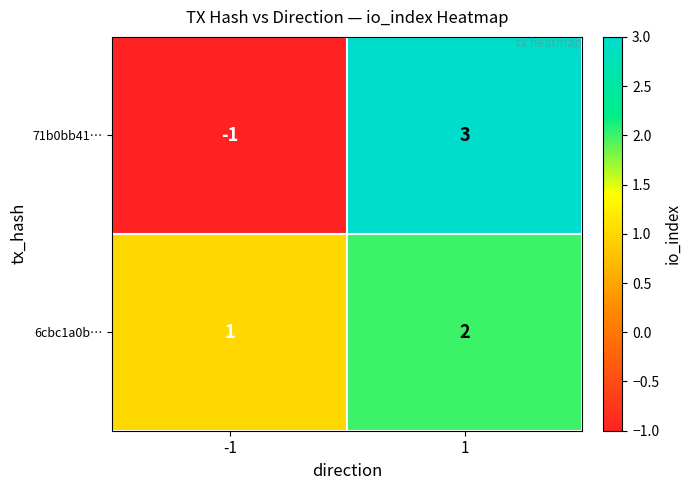

List the series in order of their peak value, lowest first.

6cbc1a0b…, 71b0bb41…